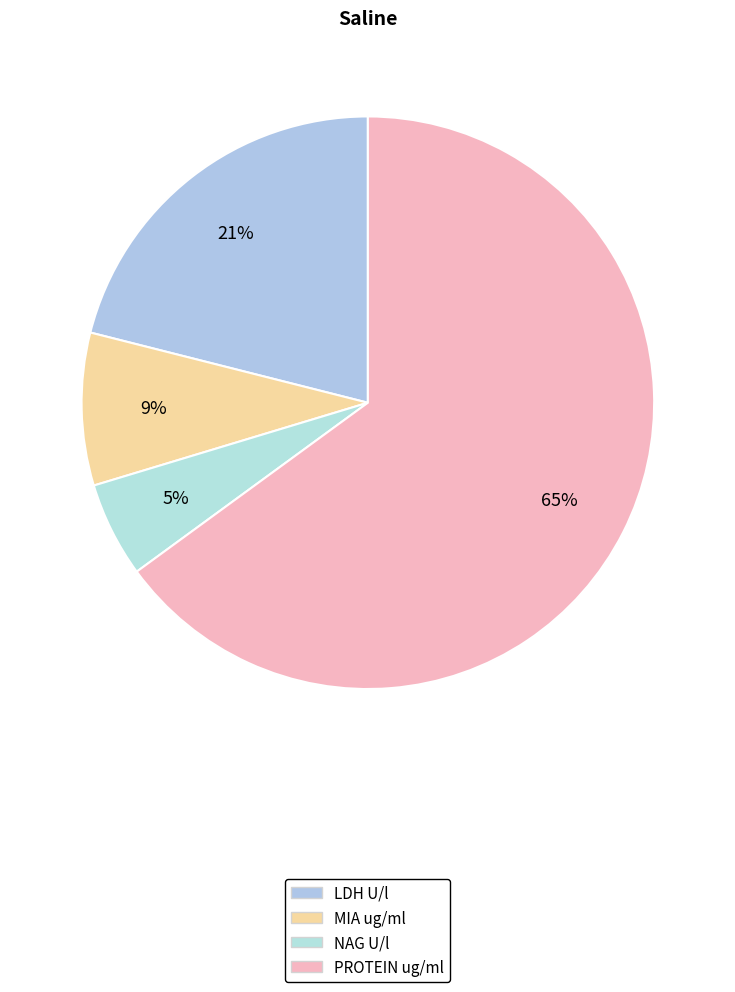

What is the smallest slice in the pie chart?

NAG U/l